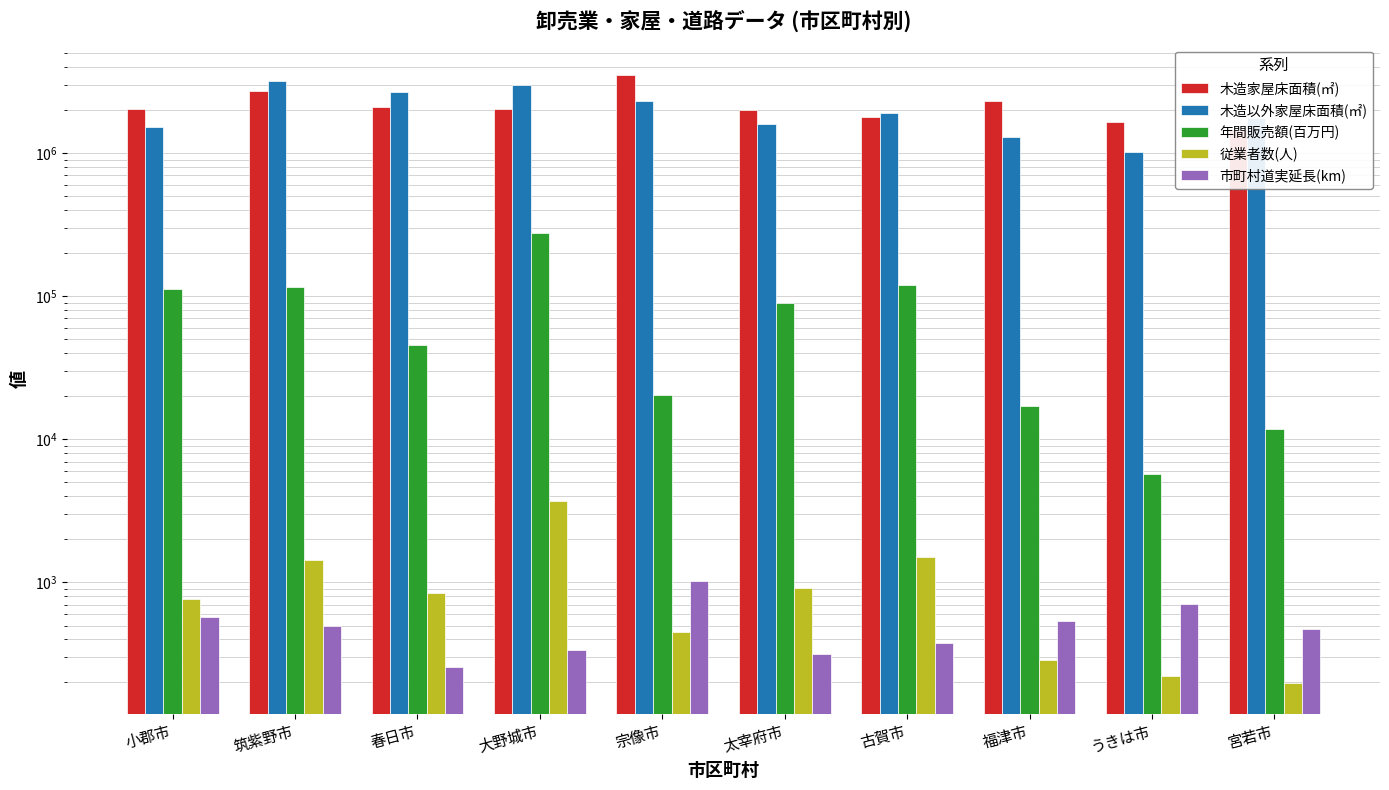

What is the difference between the highest and lowest values at 春日市?

2680215.7